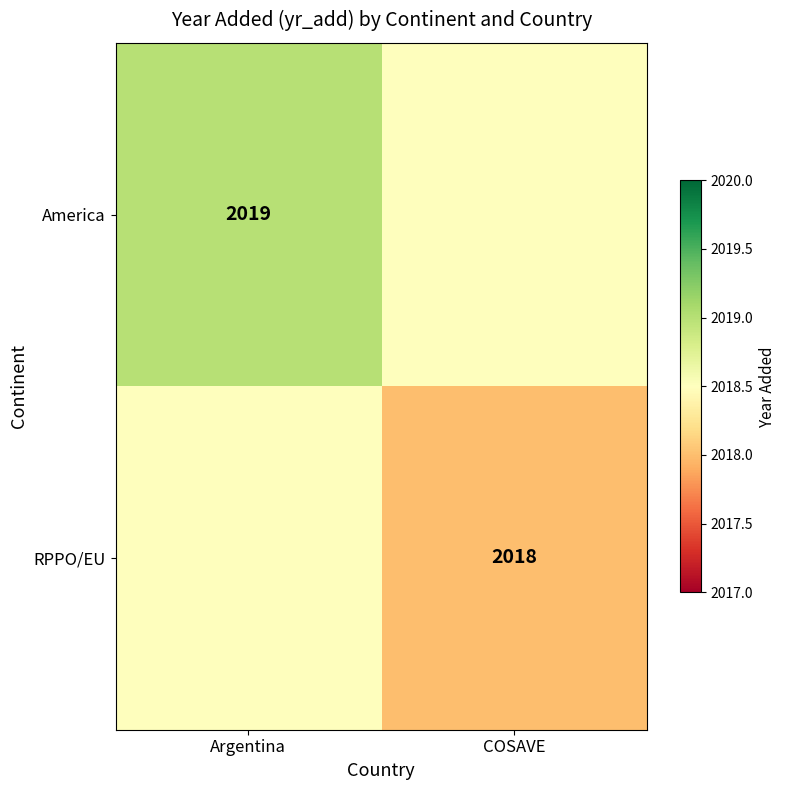

Is it true that America equals 2019.0 at Argentina?

True